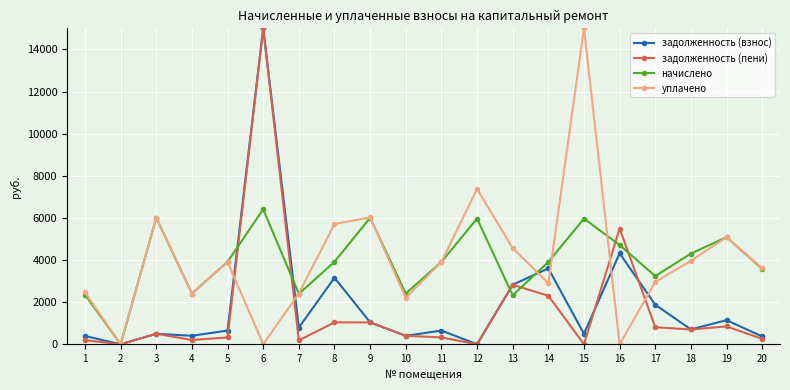

How many values in the уплачено series are below 3906?

10